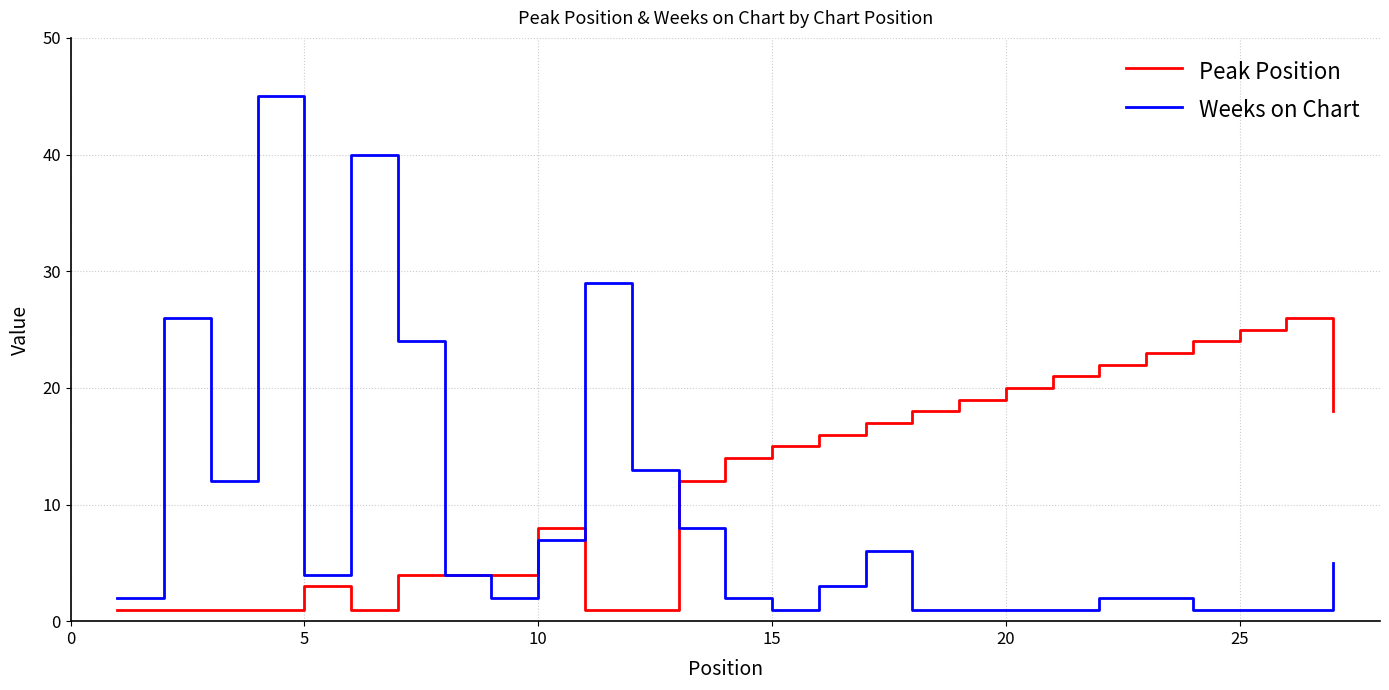

Rank the series by their maximum value, from lowest to highest.

Peak Position, Weeks on Chart